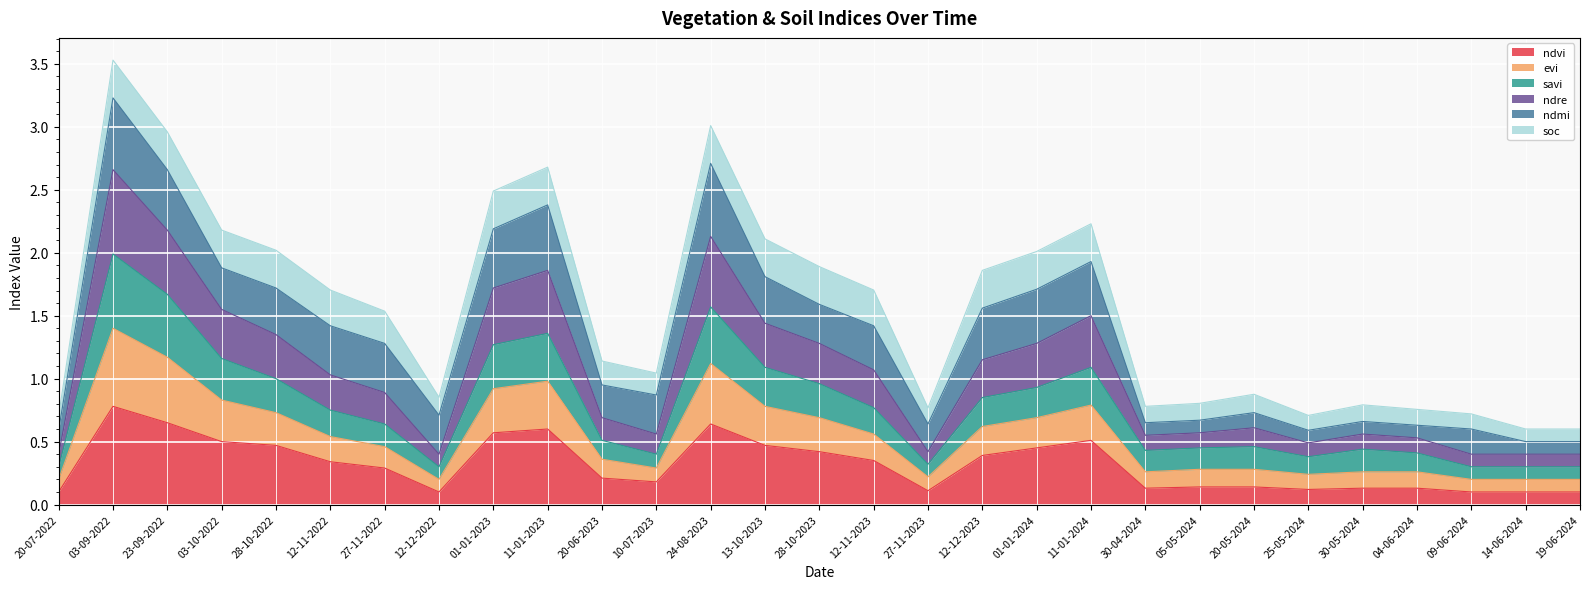

At which category does savi reach its first local peak?

03-09-2022